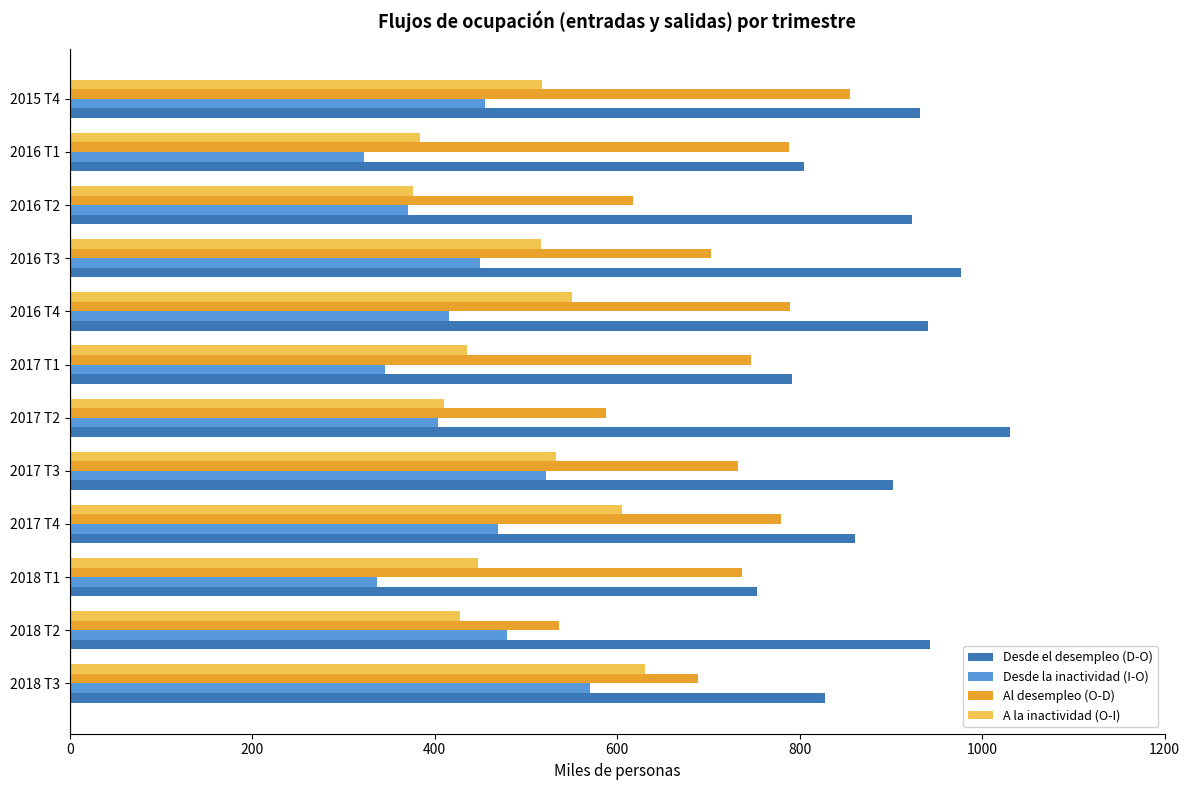

The value of Desde la inactividad (I-O) at 2018 T1 is 150.3. True or false?

False